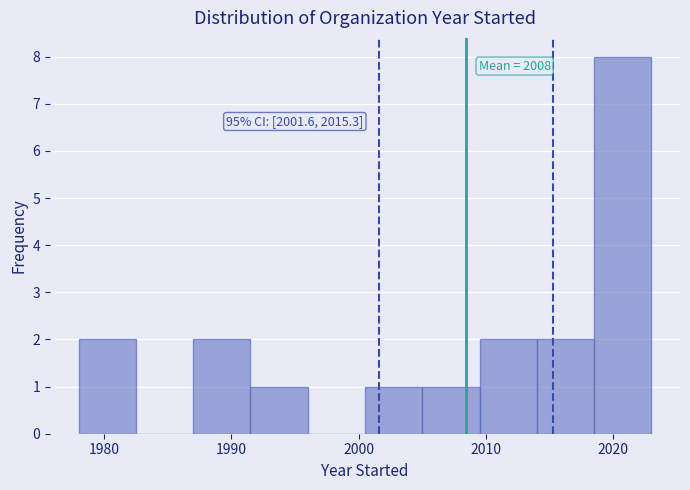

Which range on the x-axis has the tallest bar?

2018.5 to 2023.0